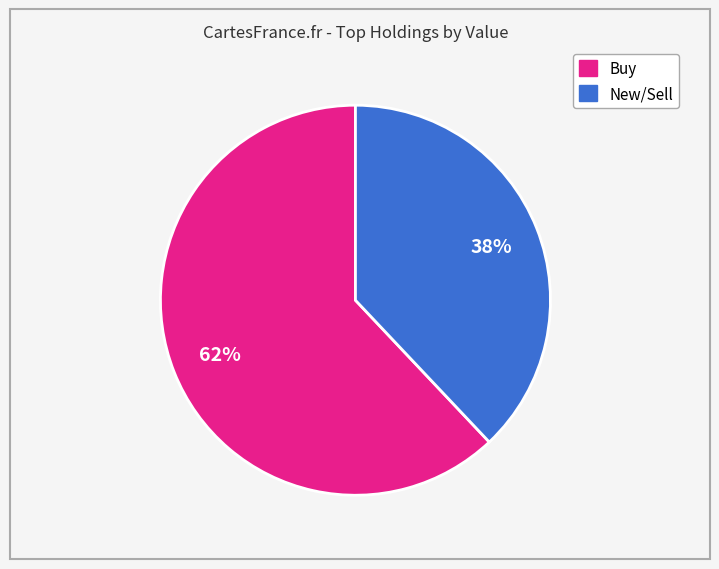

To the nearest percent, what is the difference between the largest and smallest slice percentages?

24%